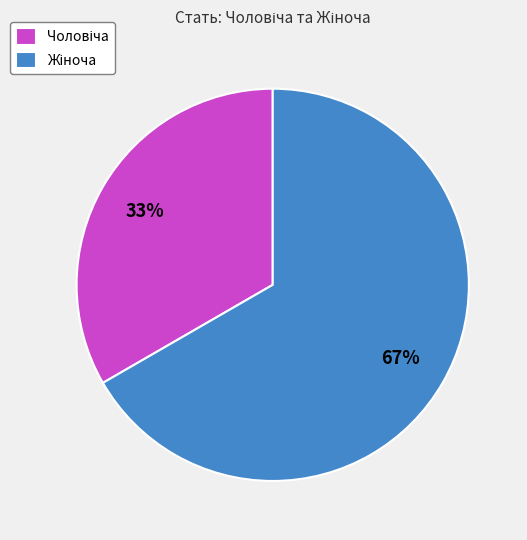

To the nearest percent, what is the average slice percentage?

50%